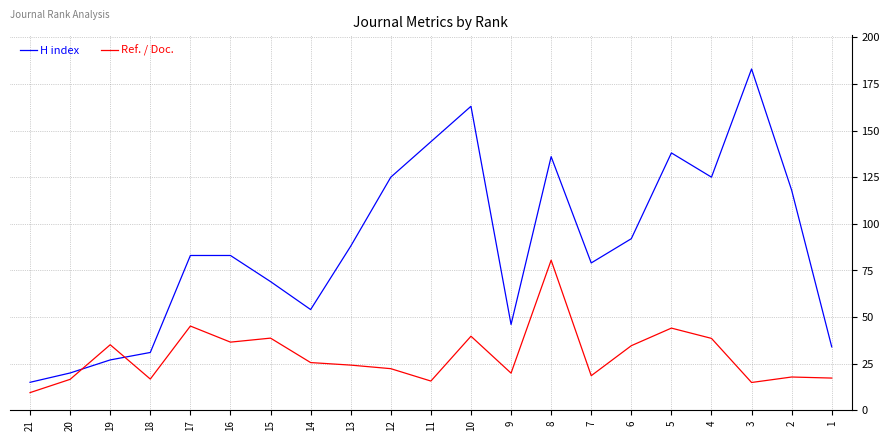

List the series in order of their peak value, lowest first.

Ref. / Doc., H index